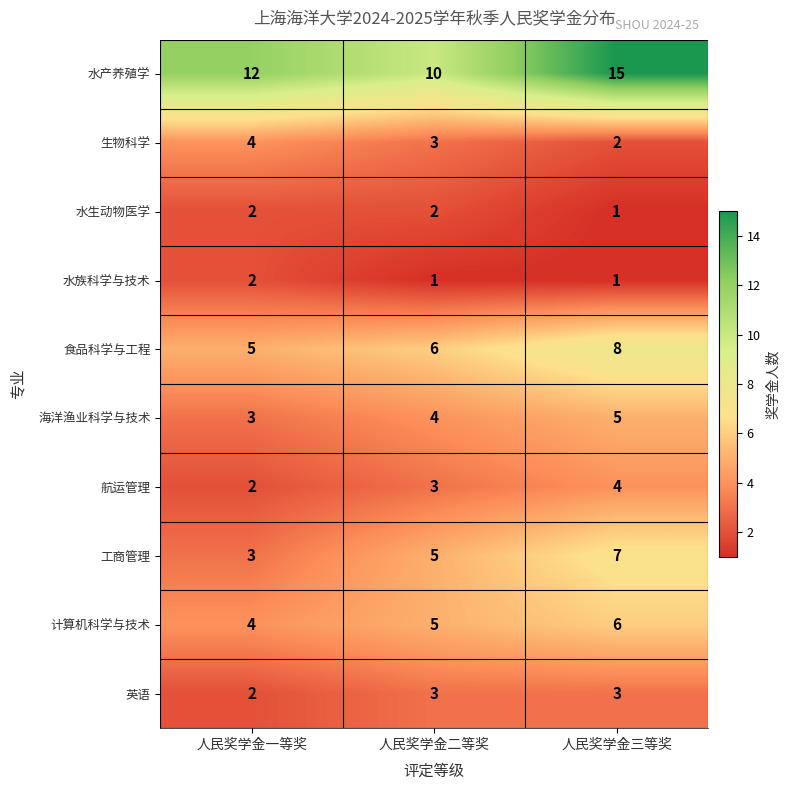

What is the sum of all 水族科学与技术 values?

4